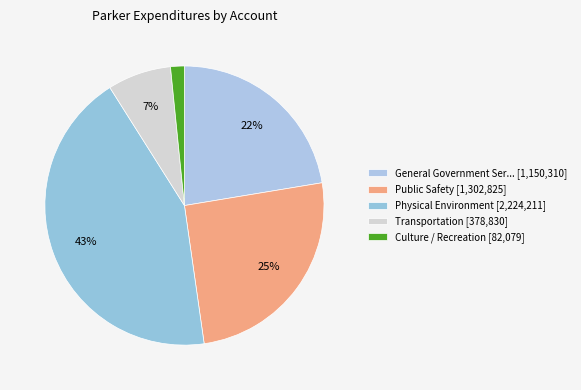

Rank the categories by value from highest to lowest.

Physical Environment, Public Safety, General Government Services, Transportation, Culture / Recreation